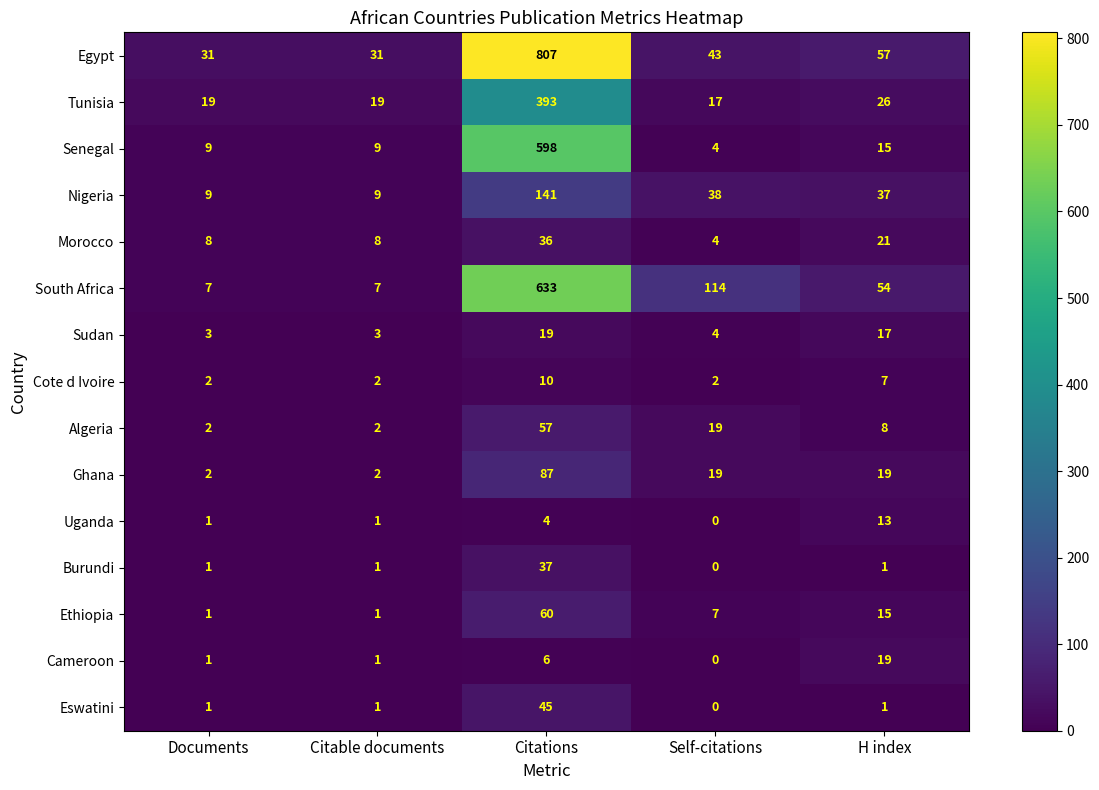

Is it true that Morocco equals 62 at Citations?

False